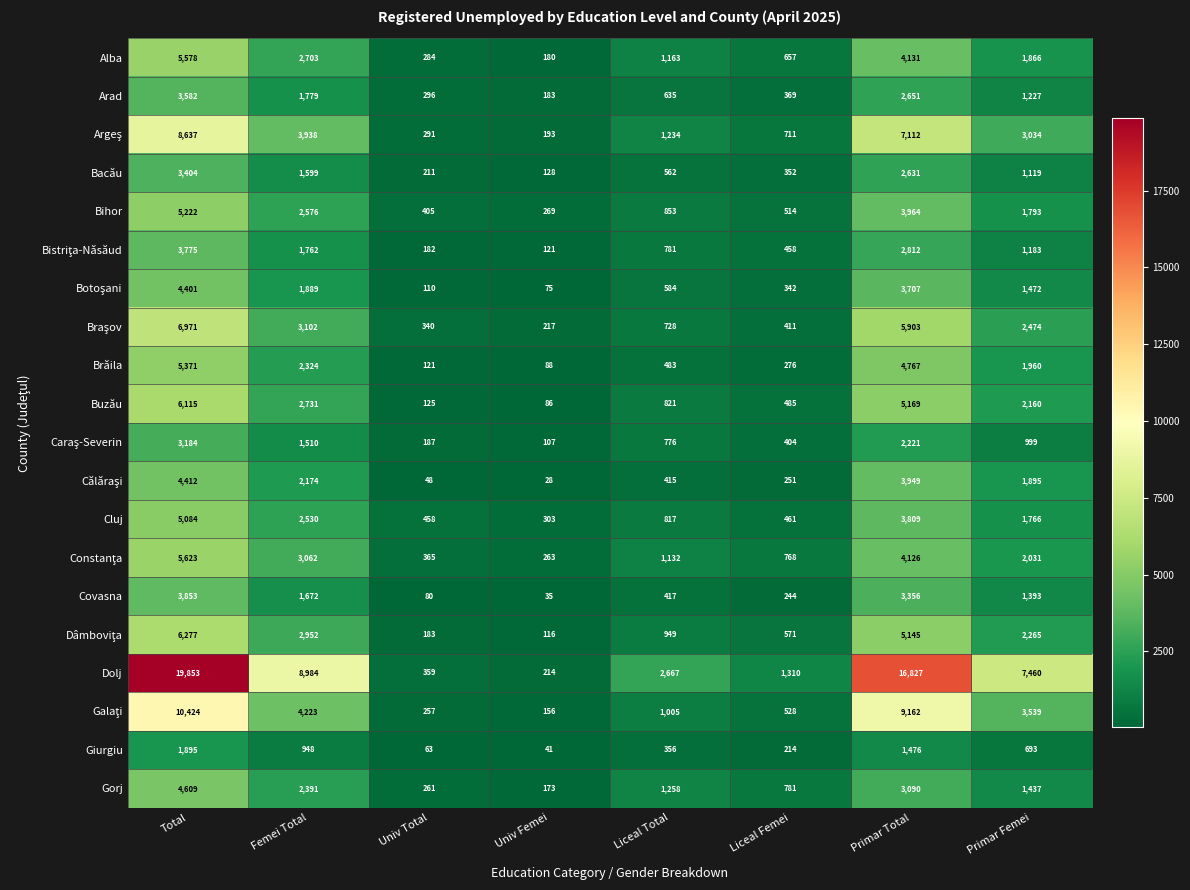

True or false: Cluj has a value of 303 at Univ Femei.

True